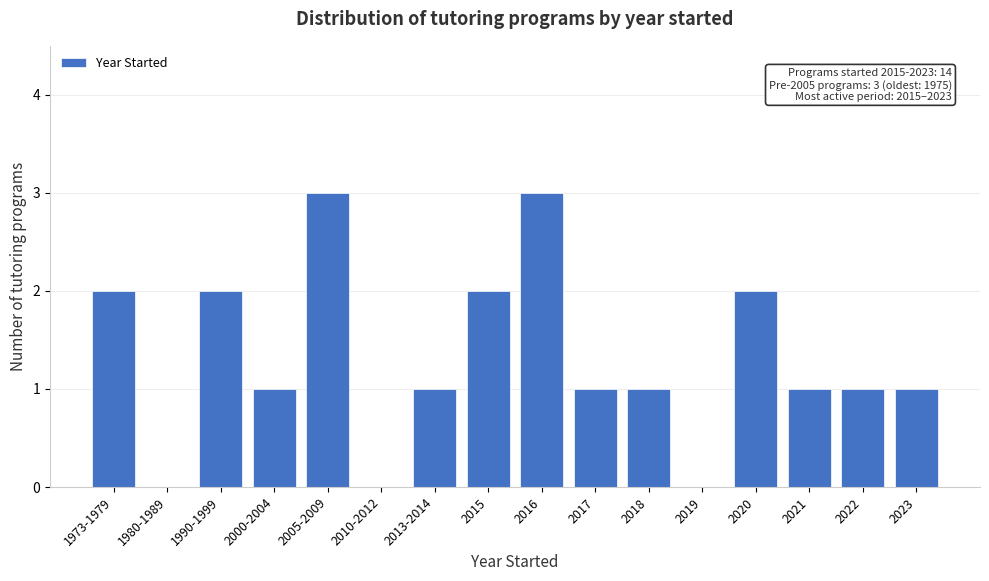

Reading right to left, transcribe all the data shown in this chart.

2023=1	2022=1	2021=1	2020=2	2019=0	2018=1	2017=1	2016=3	2015=2	2013-2014=1	2010-2012=0	2005-2009=3	2000-2004=1	1990-1999=2	1980-1989=0	1973-1979=2